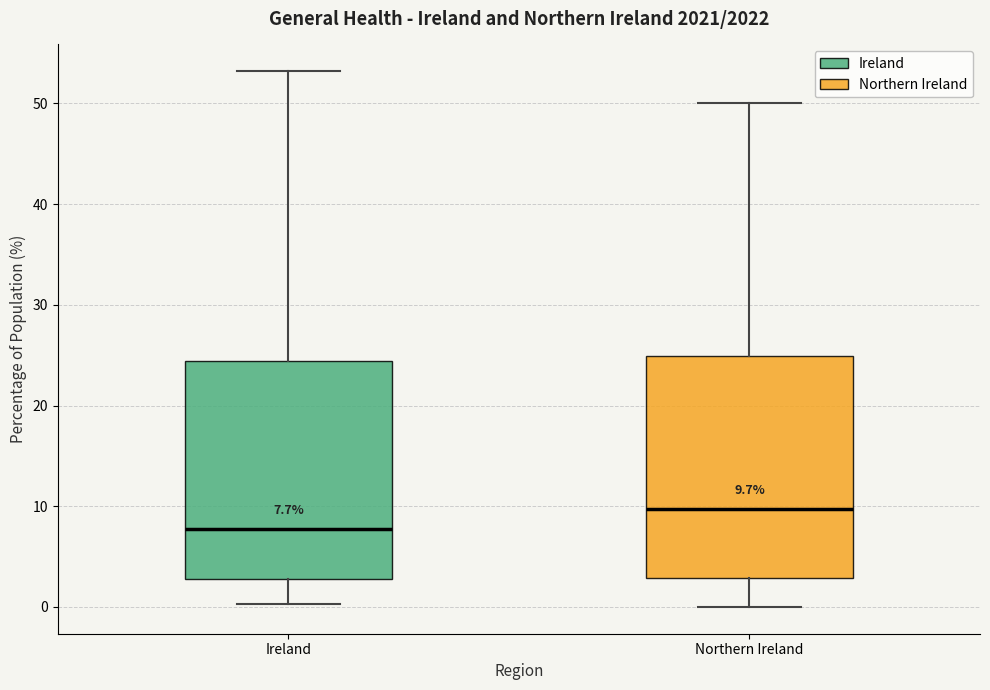

Which box's median line is the highest?

Northern Ireland